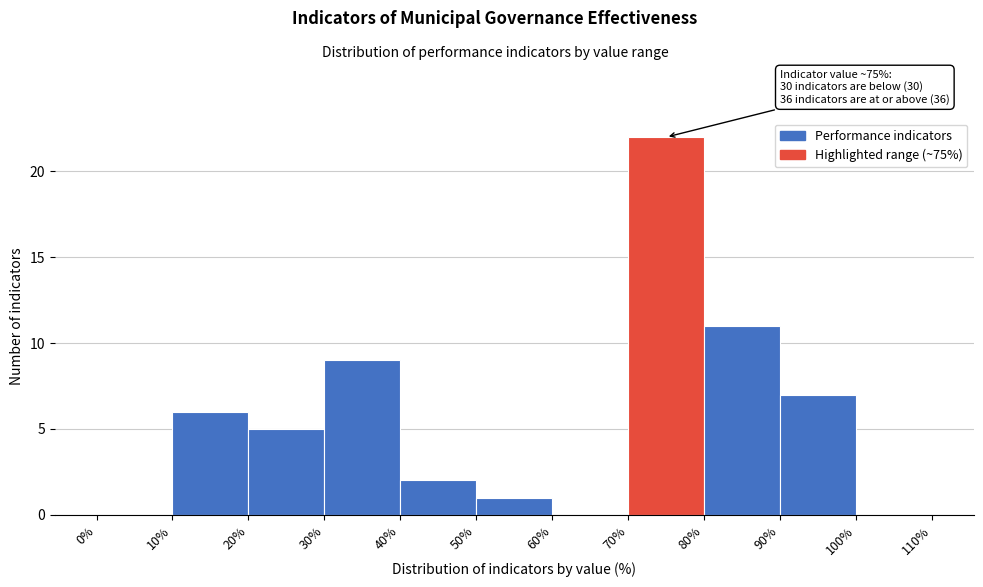

Which range on the x-axis has the tallest bar?

70% to 80%